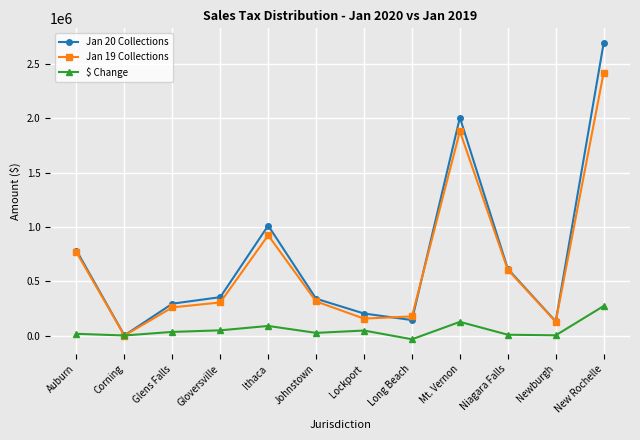

What is the difference between the second highest and minimum values in the Jan 20 Collections series?

2006685.4